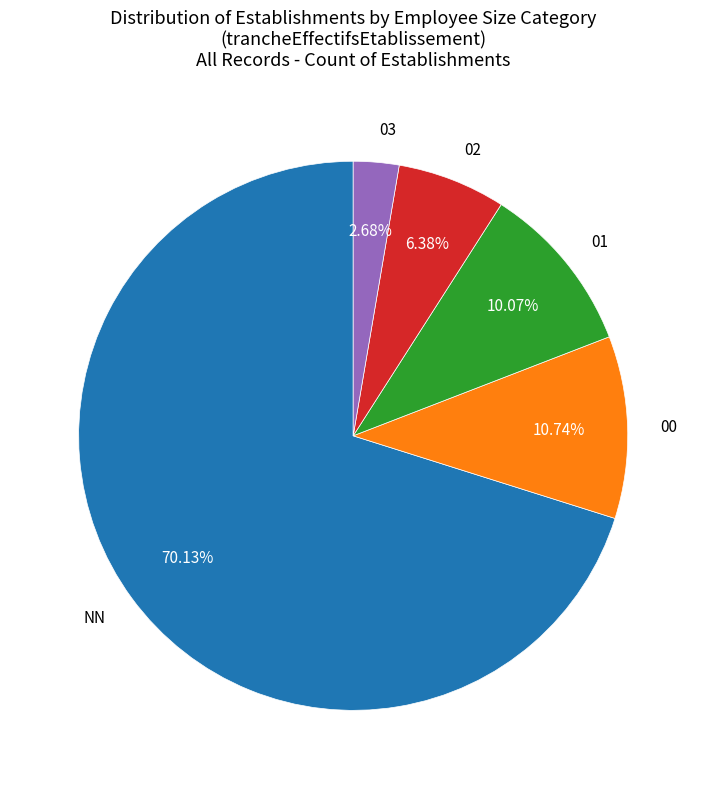

Count the number of slices in the pie.

5